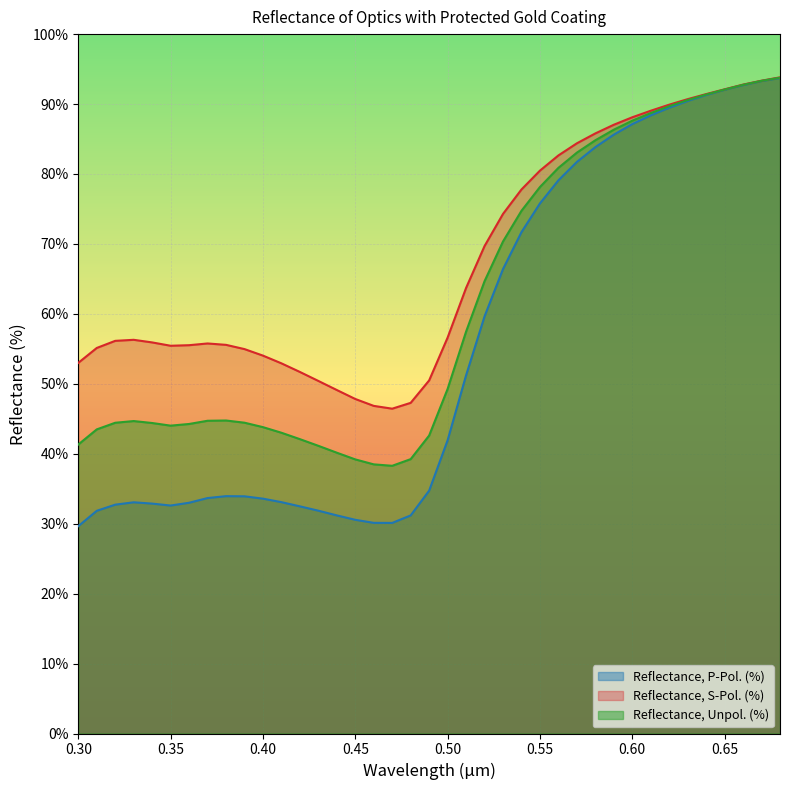

Does the chart display data point markers on the line(s)?

No